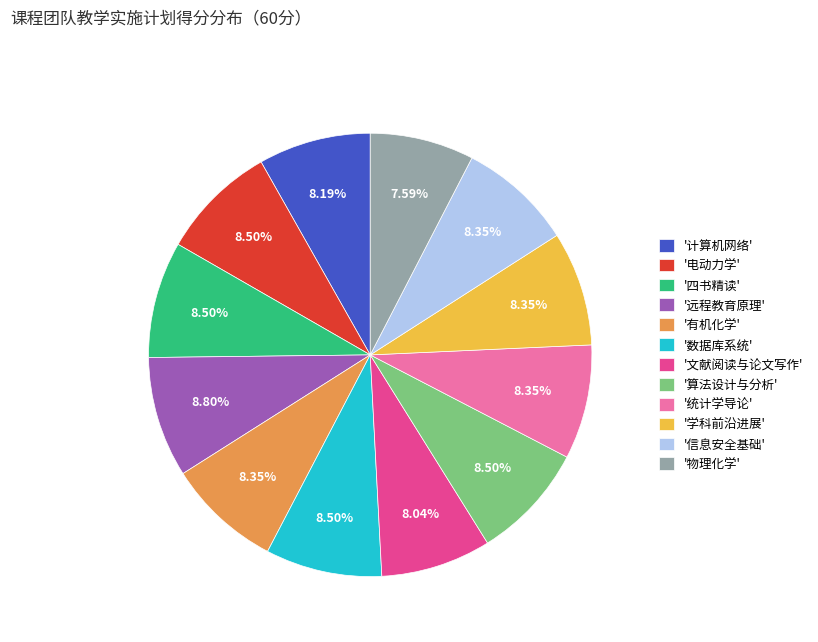

Approximately how many times larger is the value at '数据库系统' compared to '远程教育原理'?

1.0